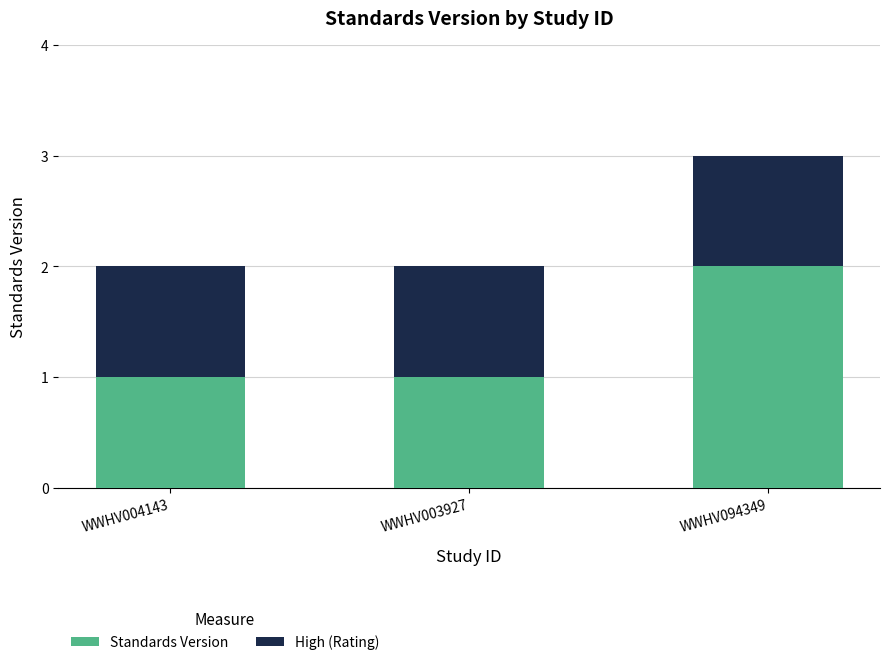

Reading left to right, transcribe the values for Standards Version.

WWHV004143=1	WWHV003927=1	WWHV094349=2